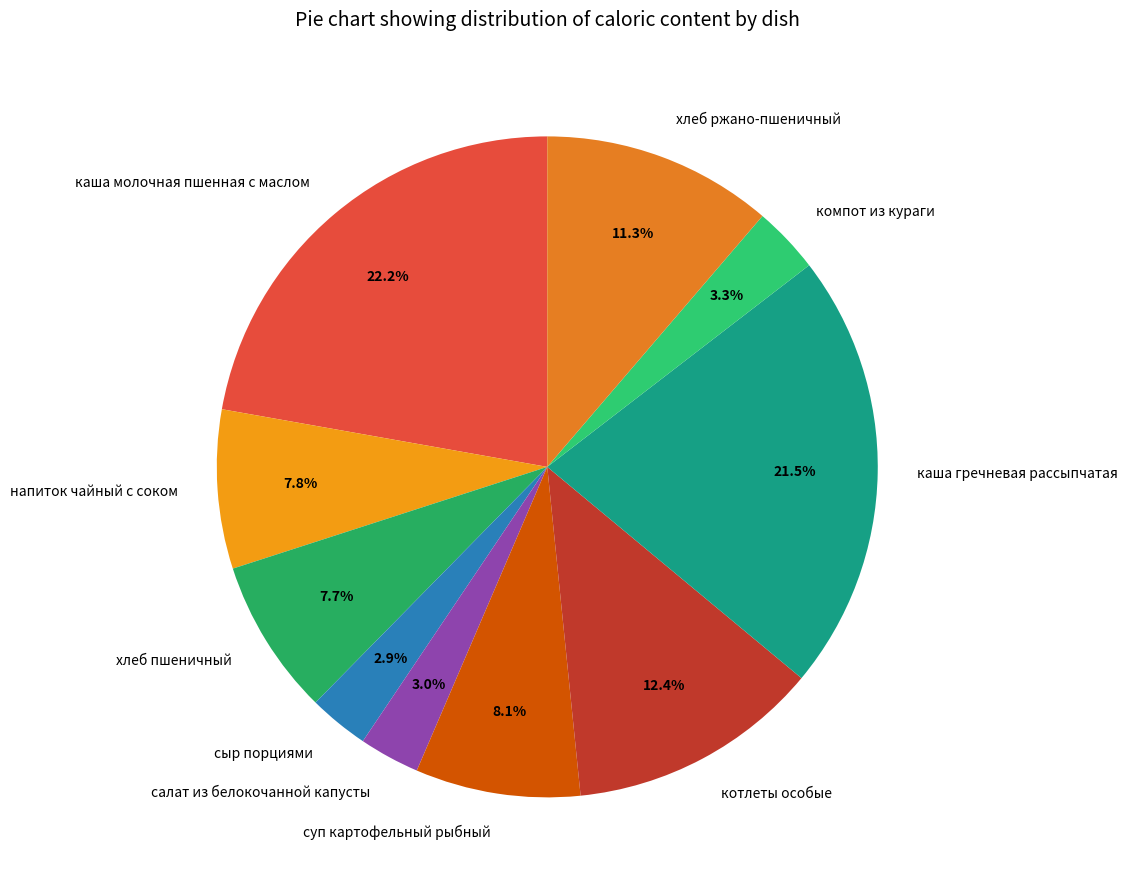

What percentage is the хлеб ржано-пшеничный slice, to the nearest percent?

11%